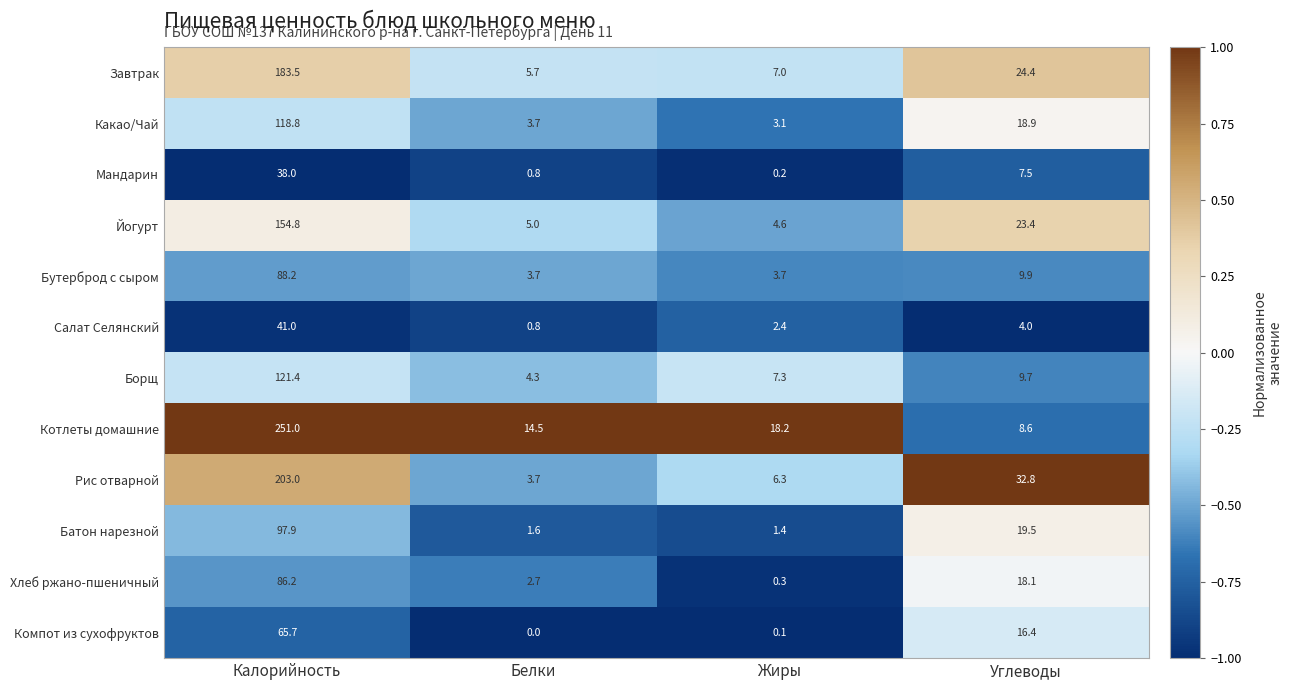

Which series has the largest total across all categories?

Котлеты домашние